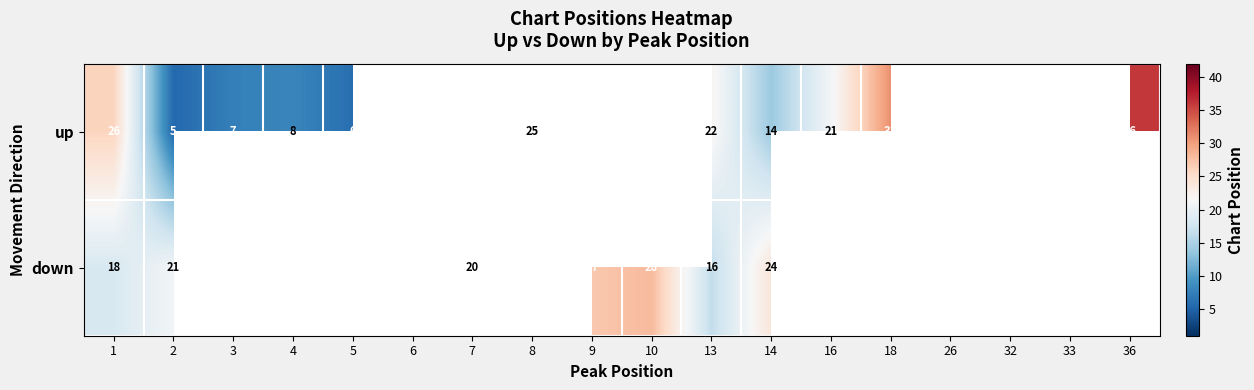

Rank the series at 2 from highest to lowest value.

down, up